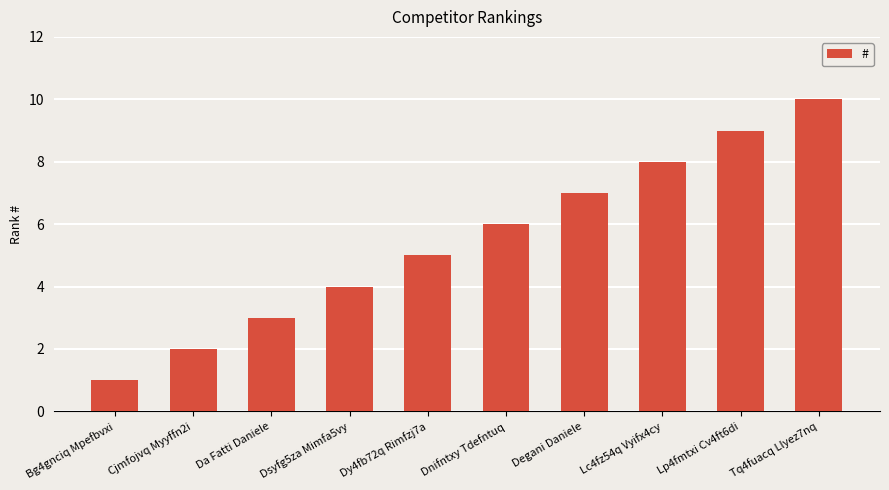

List the labels in order of value, smallest first.

Bg4gnciq Mpefbvxi, Cjmfojvq Myyffn2i, Da Fatti Daniele, Dsyfg5za Mimfa5vy, Dy4fb72q Rimfzj7a, Dnifntxy Tdefntuq, Degani Daniele, Lc4fz54q Vyifx4cy, Lp4fmtxi Cv4ft6di, Tq4fuacq Llyez7nq